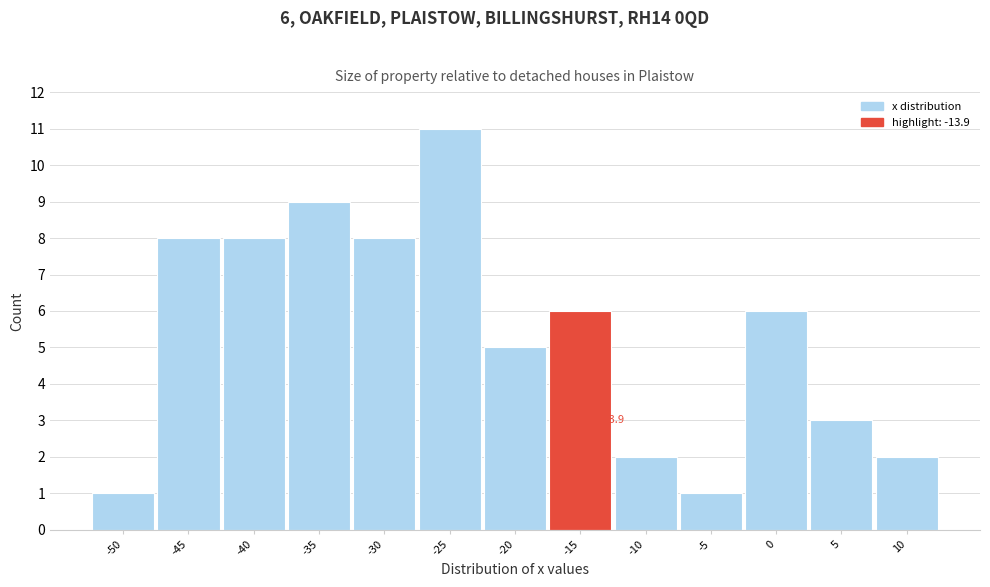

Reading right to left, what are all the values shown in this chart?

10=2	5=3	0=6	-5=1	-10=2	-15=6	-20=5	-25=11	-30=8	-35=9	-40=8	-45=8	-50=1